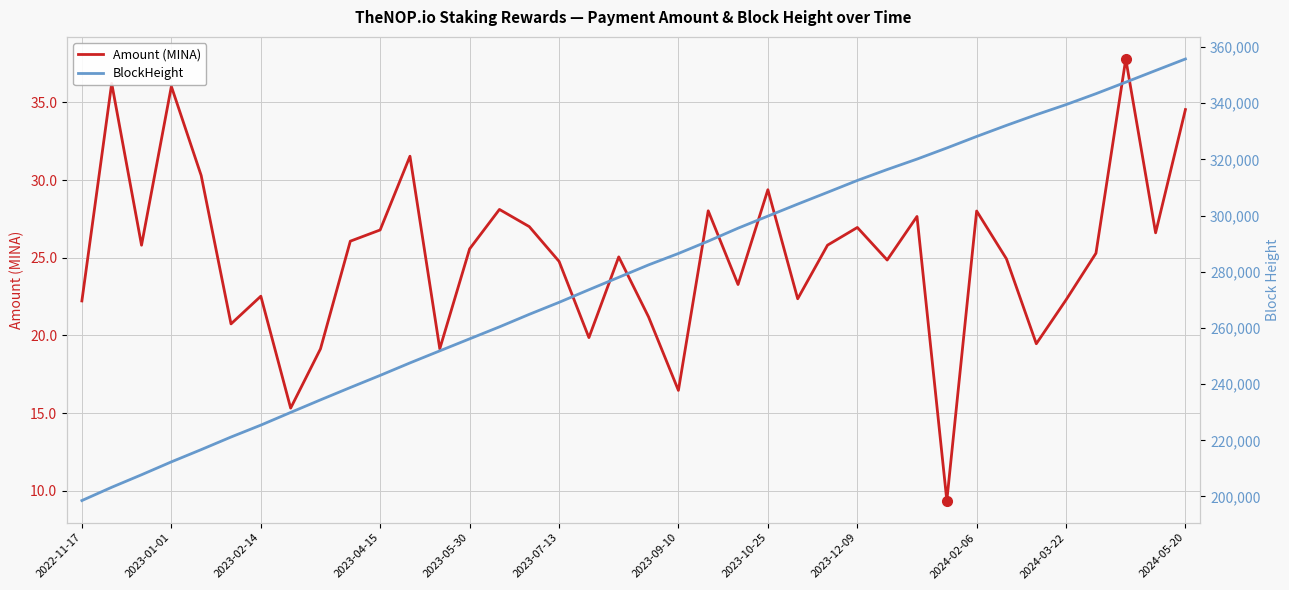

True or false: BlockHeight has more than 1 interior local peaks.

False